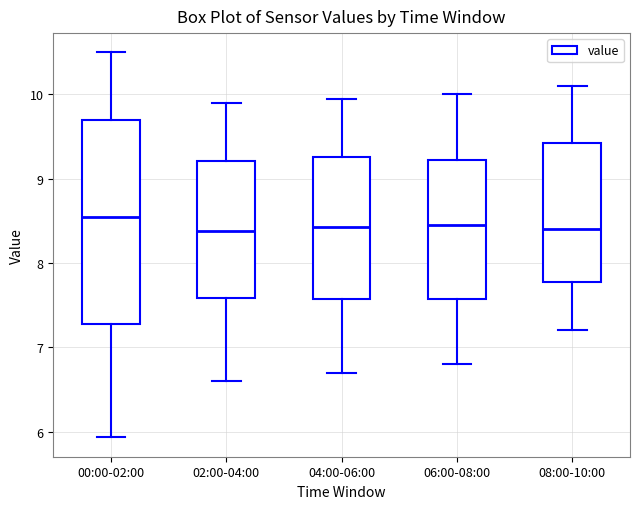

Which box's median line is the highest?

00:00-02:00